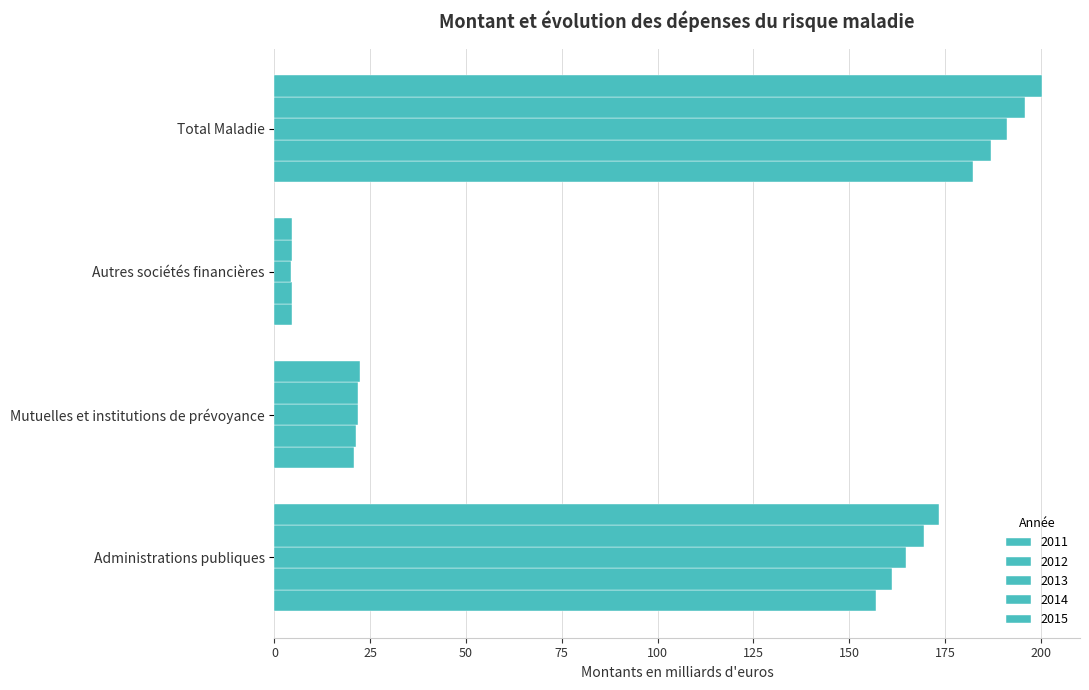

At which category is the sum across all series the highest?

Total Maladie